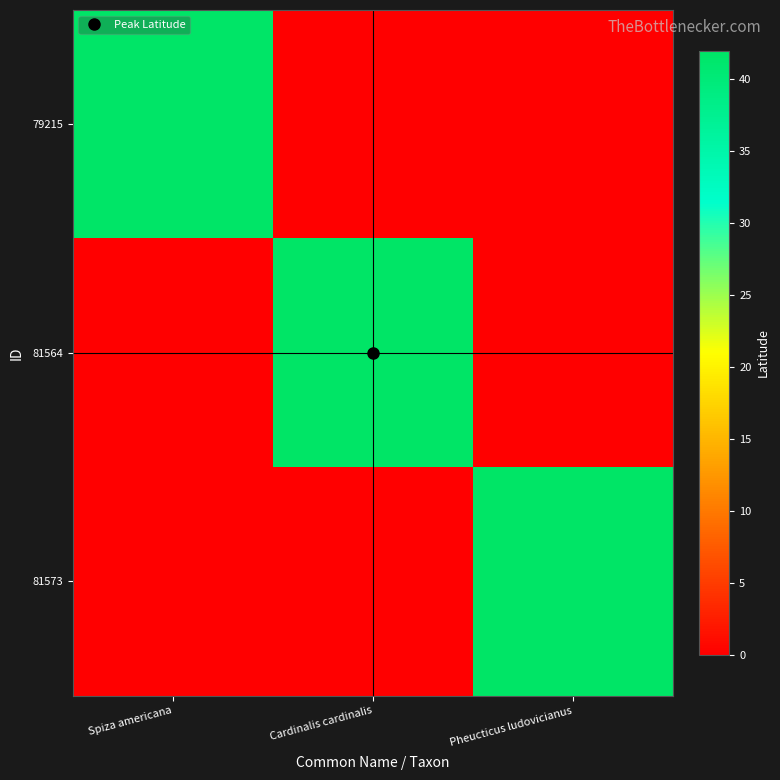

How many series are shown in this chart?

3